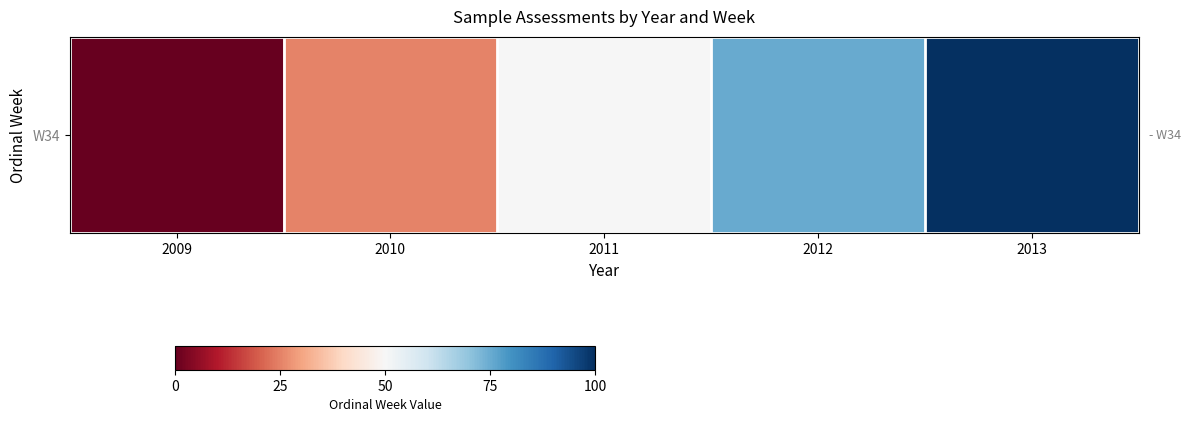

Where does the data first go above 50?

2012